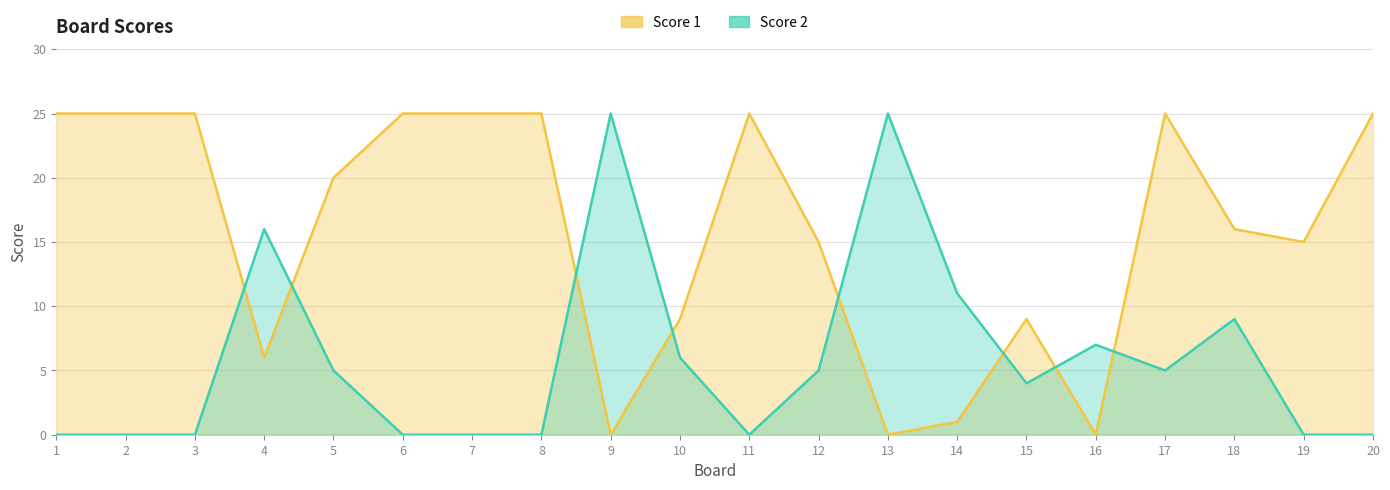

Does the chart display data point markers on the line(s)?

No